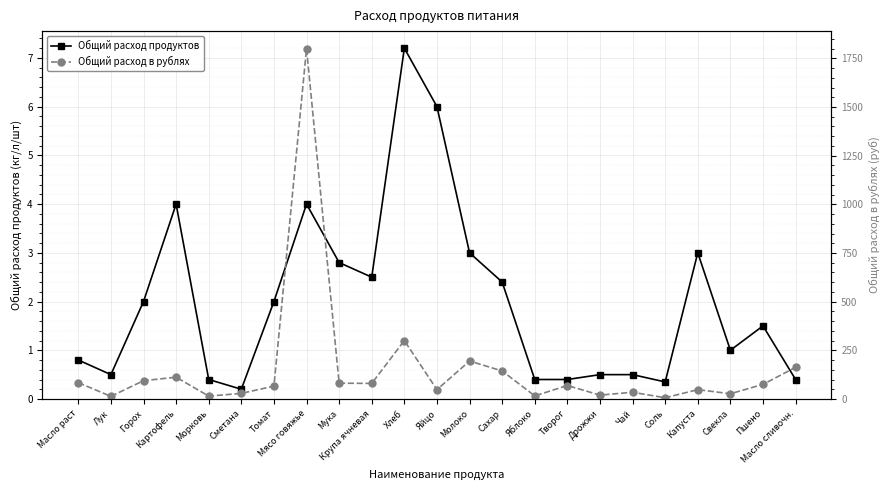

Reading left to right, extract all data points from this chart.

Общий расход продуктов: Масло раст=0.8	Лук=0.5	Горох=2.0	Картофель=4.0	Морковь=0.4	Сметана=0.2	Томат=2.0	Мясо говяжье=4.0	Мука=2.8	Крупа ячневая=2.5	Хлеб=7.2	Яйцо=6.0	Молоко=3.0	Сахар=2.4	Яблоко=0.4	Творог=0.4	Дрожжи=0.5	Чай=0.5	Соль=0.3	Капуста=3.0	Свекла=1.0	Пшено=1.5	Масло сливочн.=0.4
Общий расход в рублях: Масло раст=84.0	Лук=13.5	Горох=94.0	Картофель=112.0	Морковь=14.8	Сметана=28.8	Томат=66.0	Мясо говяжье=1800.0	Мука=81.2	Крупа ячневая=80.0	Хлеб=300.0	Яйцо=48.0	Молоко=195.0	Сахар=144.0	Яблоко=16.0	Творог=69.2	Дрожжи=20.0	Чай=34.5	Соль=6.3	Капуста=48.0	Свекла=27.0	Пшено=75.0	Масло сливочн.=162.8